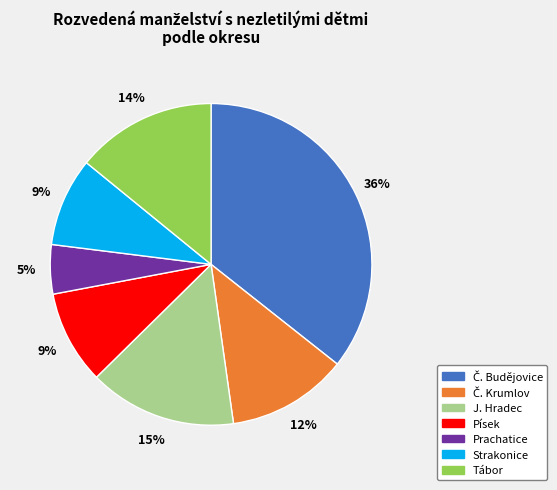

Is it true that Tábor is 27% of the pie?

False